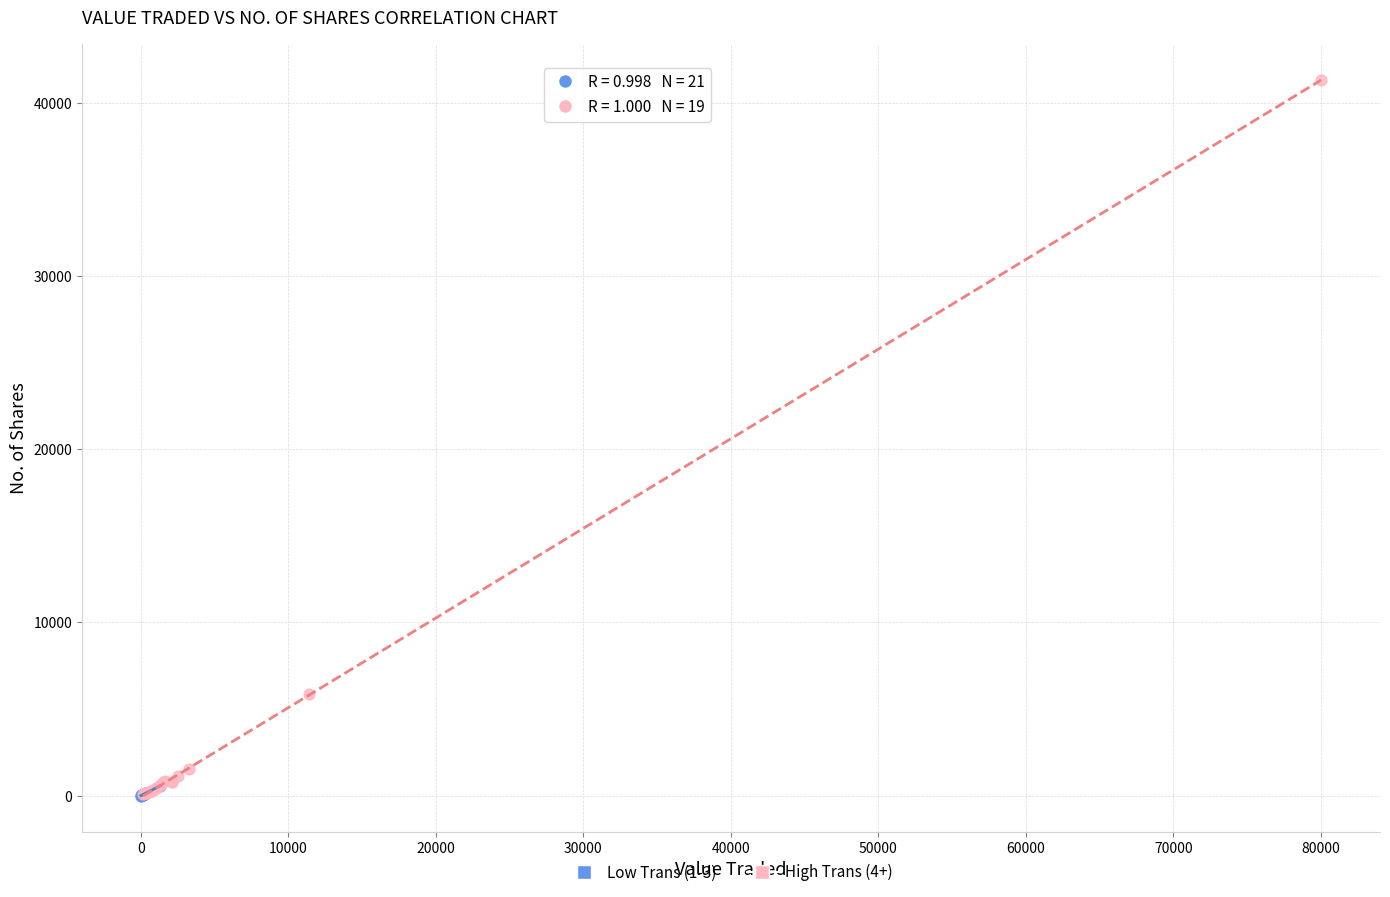

Which series reaches the maximum Y coordinate?

High Trans (4+)